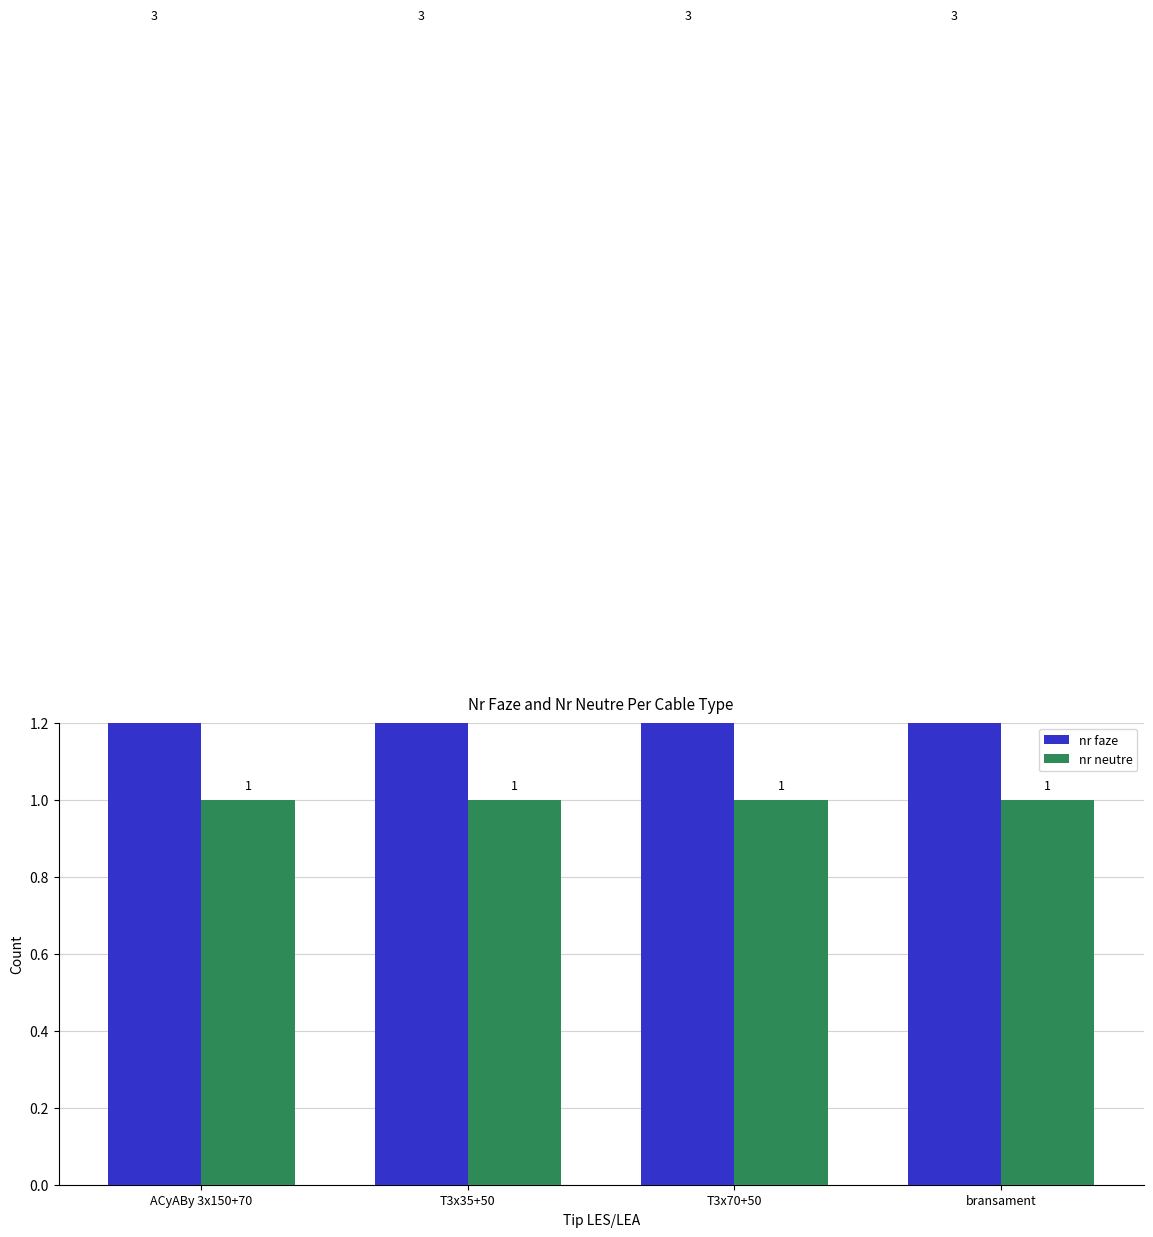

What is the smallest value displayed?

1